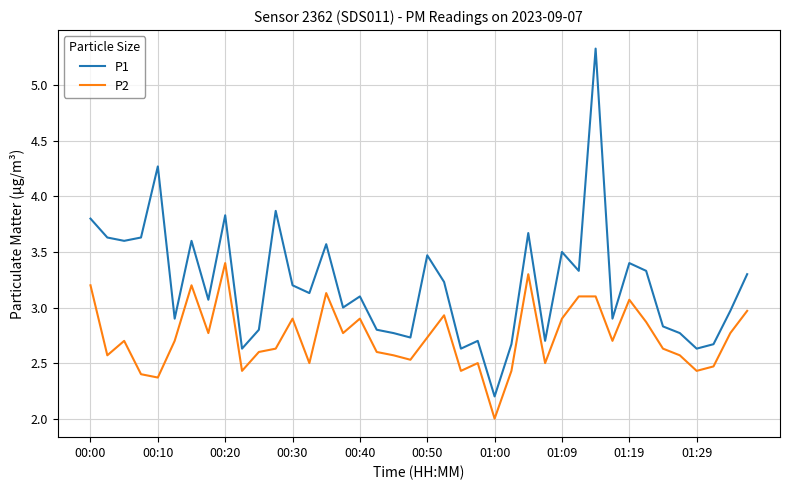

Rank the series by their maximum value, from highest to lowest.

P1, P2